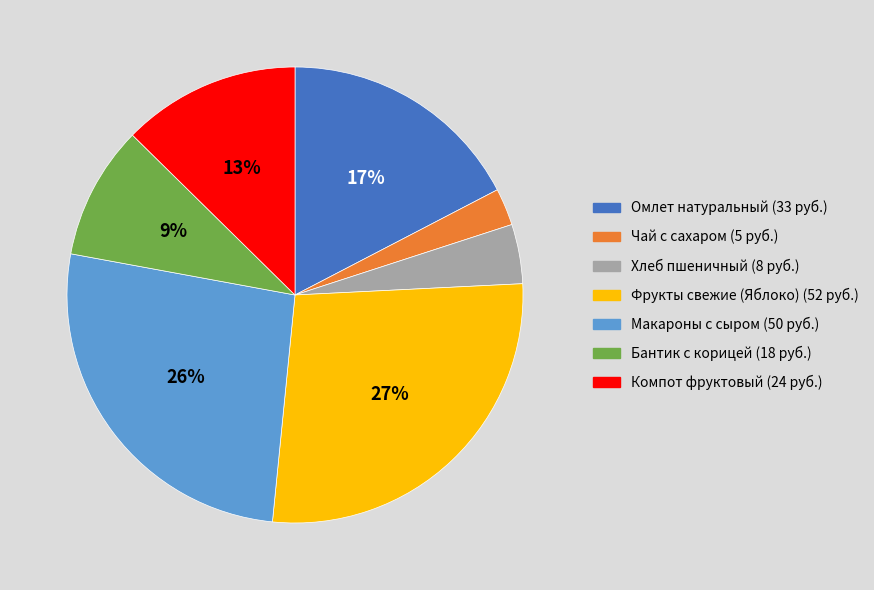

Count the number of slices in the pie.

7